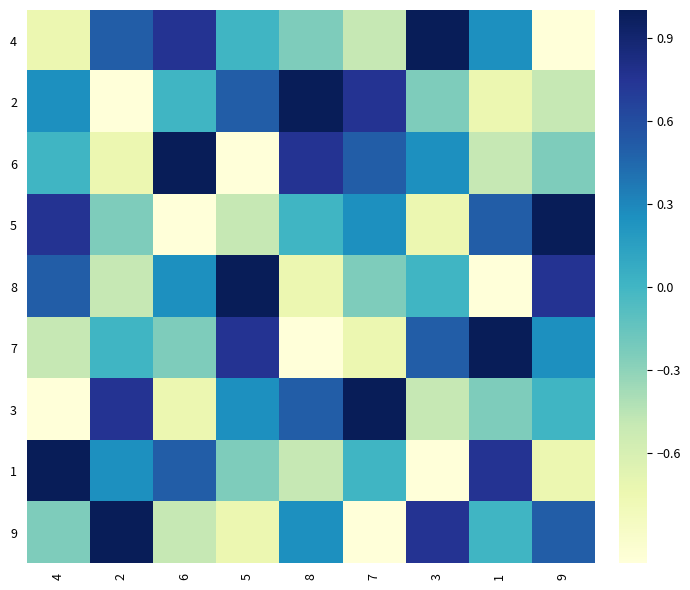

At 1, list the series in order from largest to smallest.

7, 1, 5, 4, 9, 3, 6, 2, 8